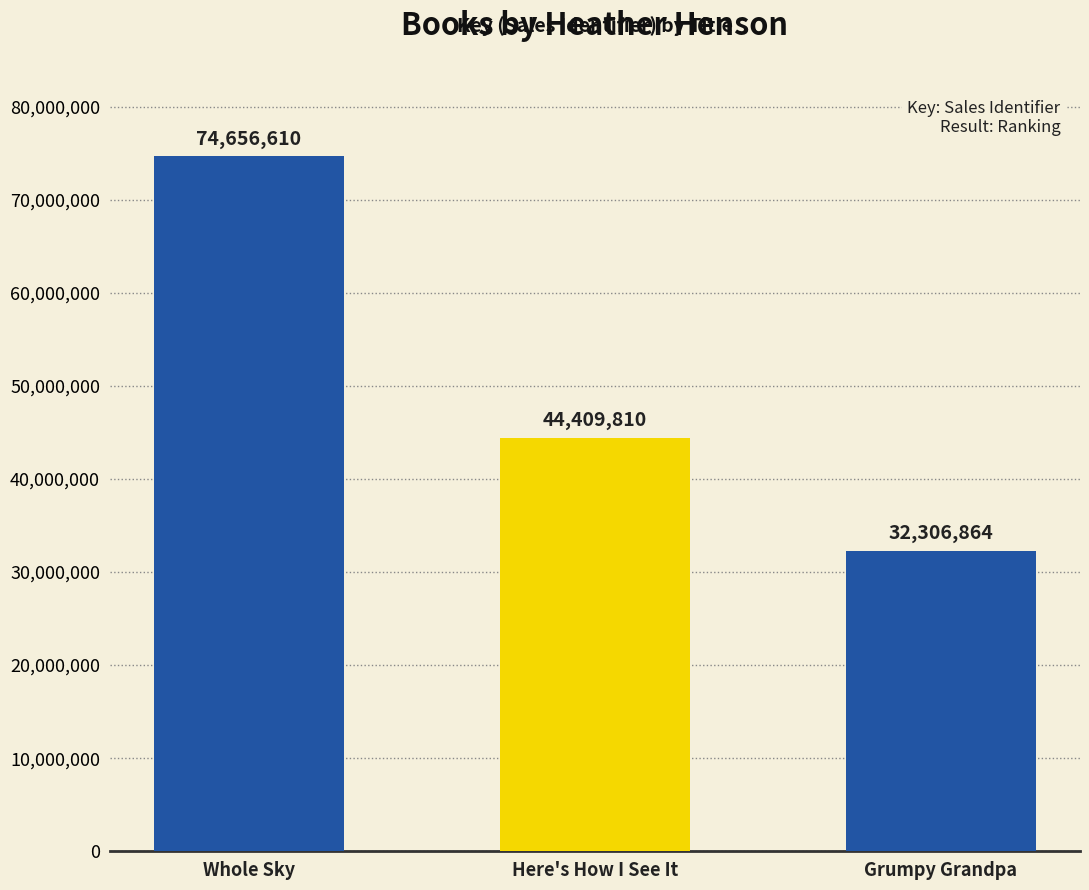

Reading left to right, what are all the values shown in this chart?

Whole Sky=74656610	Here's How I See It=44409810	Grumpy Grandpa=32306864